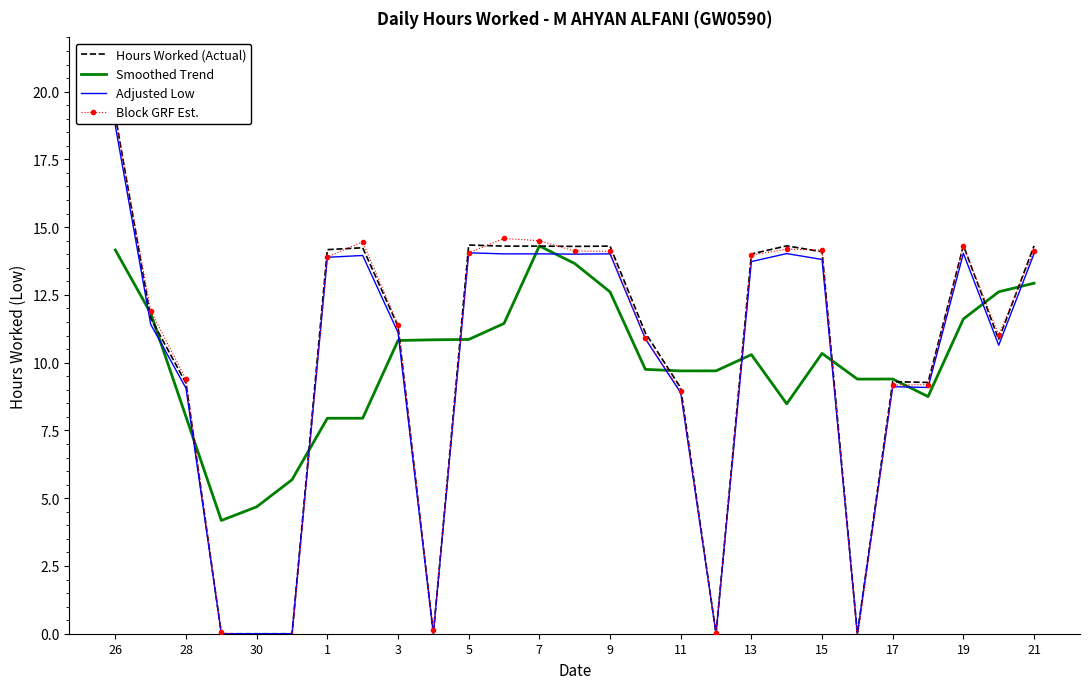

The value of Adjusted Low at 28 is 4.7. True or false?

False